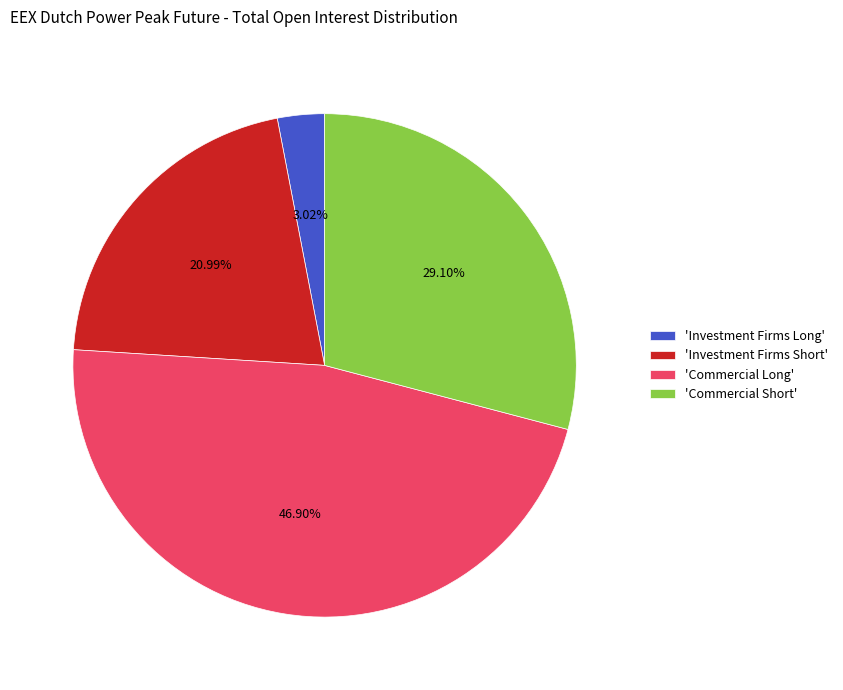

Which slice is the largest?

'Commercial Long'